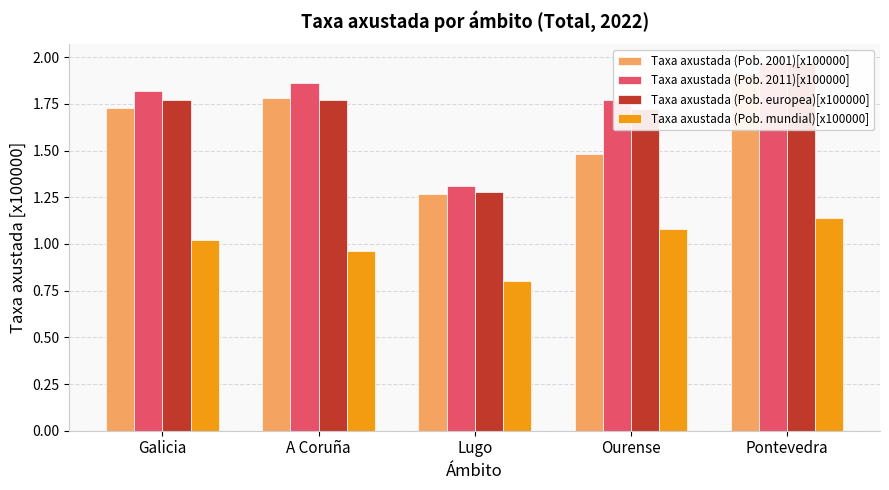

At which label does Taxa axustada (Pob. mundial)[x100000] first exceed 1?

Galicia